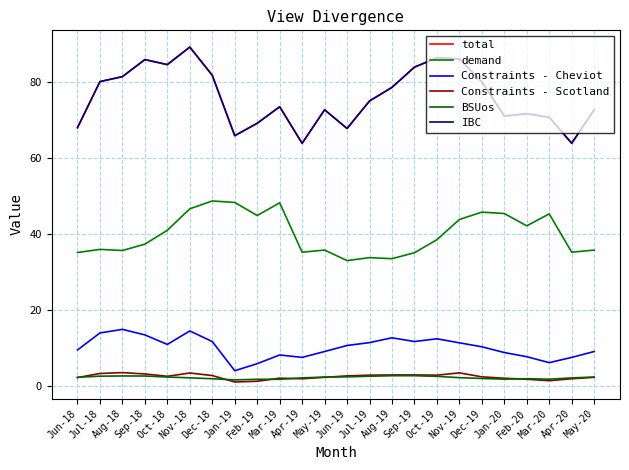

Reading right to left, extract all data points from this chart.

total: 72.7	63.9	70.7	71.6	71.0	80.0	86.1	86.3	83.9	78.6	75.0	67.8	72.7	63.9	73.5	69.2	65.9	81.8	89.2	84.6	85.9	81.4	80.1	68.1
demand: 35.8	35.3	45.3	42.2	45.4	45.8	43.9	38.6	35.1	33.6	33.8	33.1	35.8	35.3	48.3	44.9	48.4	48.7	46.7	41.0	37.4	35.7	36.0	35.2
Constraints - Cheviot: 9.2	7.6	6.3	7.8	8.9	10.4	11.5	12.5	11.8	12.8	11.5	10.8	9.2	7.6	8.3	6.0	4.1	11.8	14.6	11.0	13.5	15.0	14.1	9.6
Constraints - Scotland: 2.4	2.0	1.5	1.9	2.2	2.5	3.6	3.0	3.0	3.0	3.0	2.8	2.4	2.0	2.2	1.4	1.2	2.9	3.5	2.7	3.3	3.6	3.4	2.3
BSUos: 2.5	2.3	1.9	2.0	1.9	2.1	2.3	2.7	2.8	2.8	2.7	2.5	2.5	2.3	1.9	1.9	1.7	2.0	2.3	2.5	2.7	2.8	2.7	2.4
IBC: 72.7	63.9	70.7	71.7	71.0	80.0	86.1	86.3	83.9	78.6	75.0	67.8	72.7	63.9	73.5	69.2	65.9	81.8	89.2	84.6	85.9	81.4	80.1	67.9